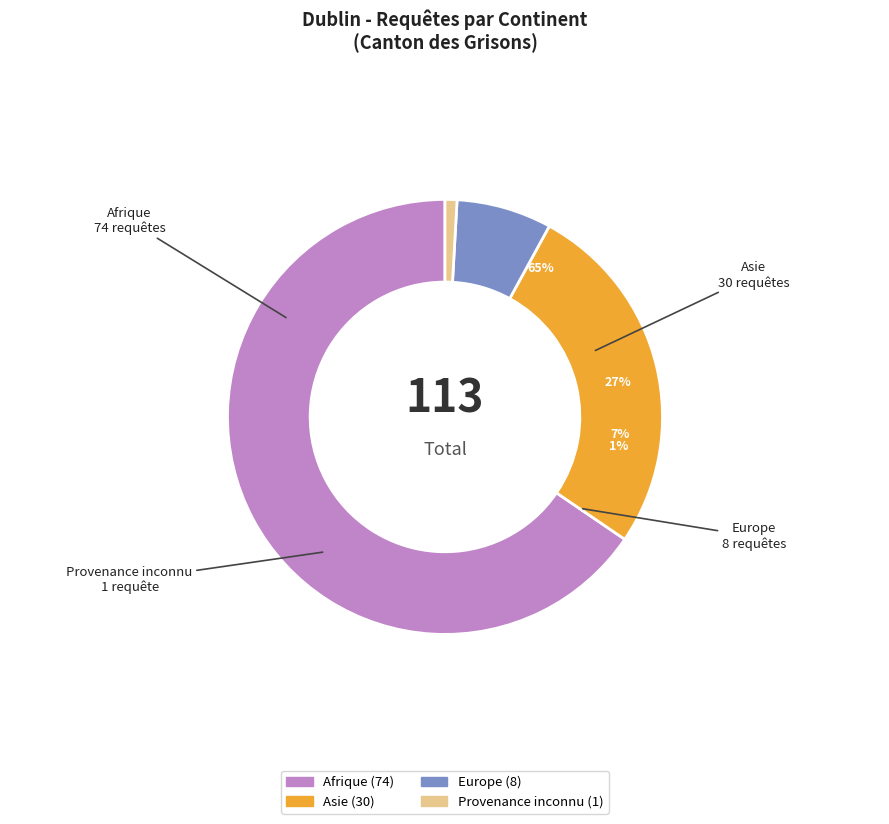

Rank the categories by value from lowest to highest.

Provenance inconnu, Europe, Asie, Afrique